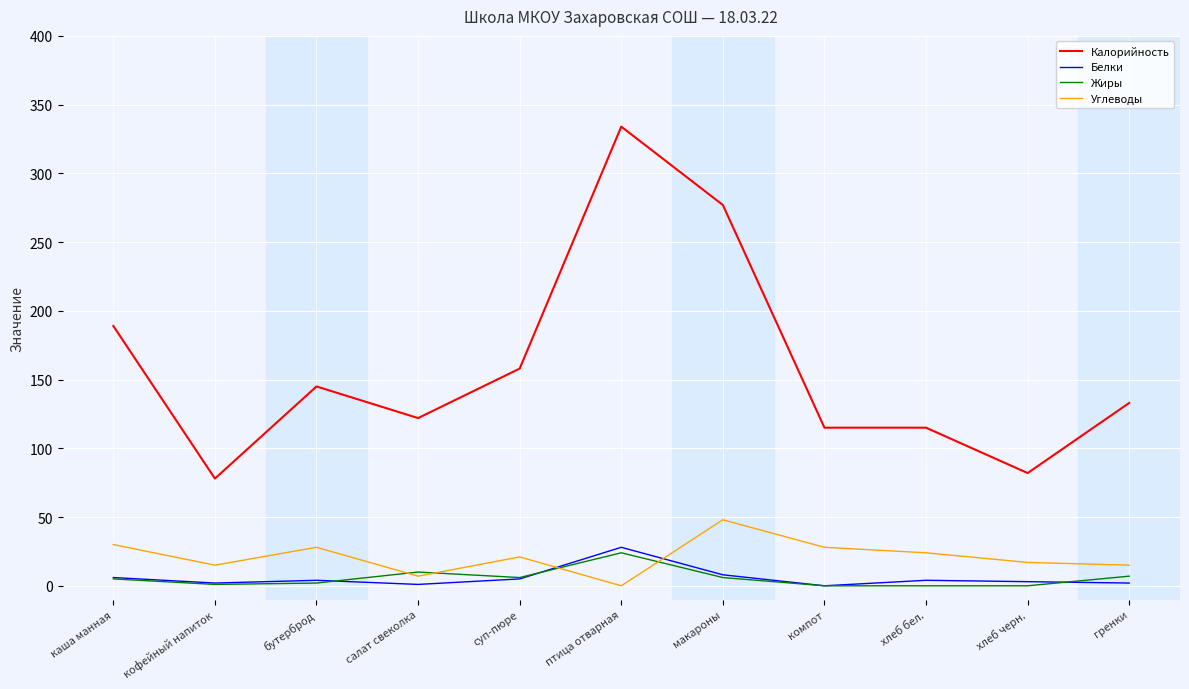

Which series has the largest range (max minus min)?

Калорийность